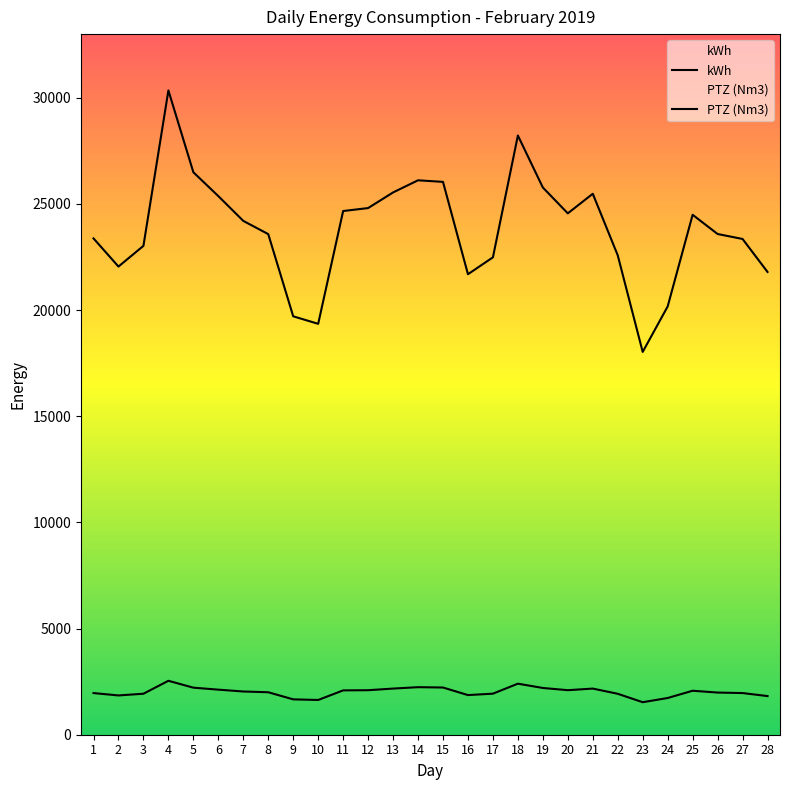

What is the value of the kWh point at the 10th from the left?

19354.2